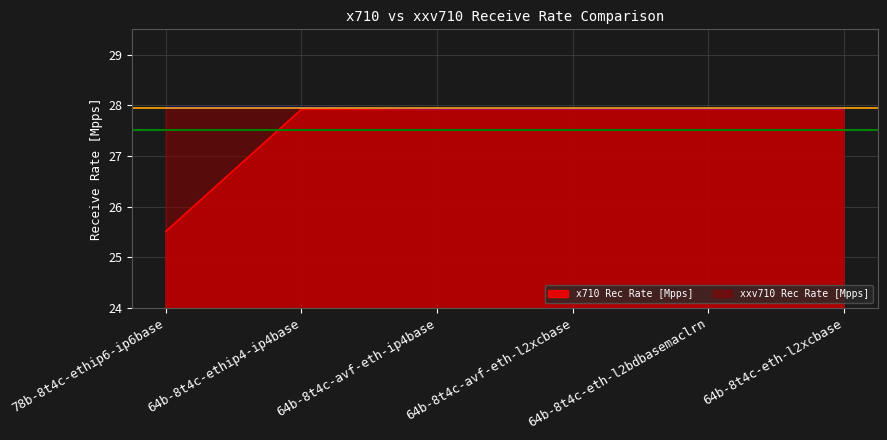

The value of xxv710 Rec Rate [Mpps] at 64b-8t4c-eth-l2xcbase is 39.6. True or false?

False